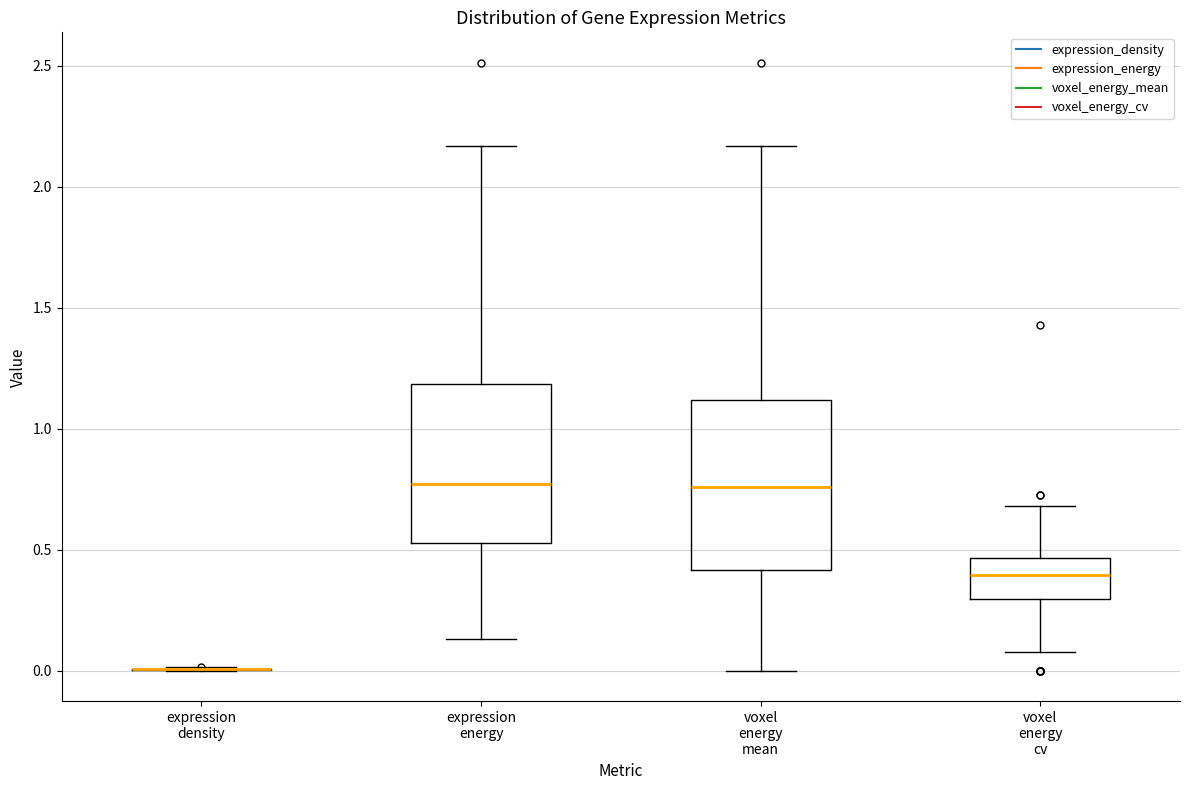

Where is the lower edge of the box for voxel energy cv on the y-axis? The values are not printed on the chart, so give them approximately, as read against the axis.

0.30